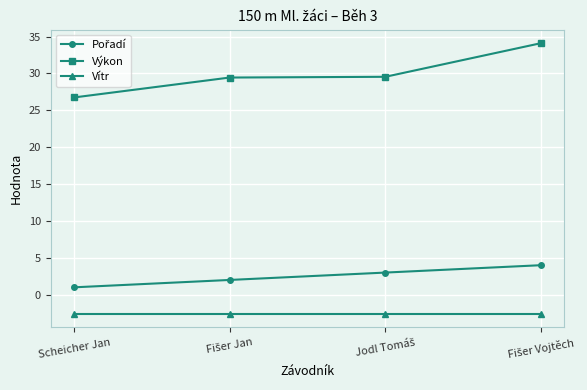

True or false: Vítr has more than 1 points higher than both neighbors.

False